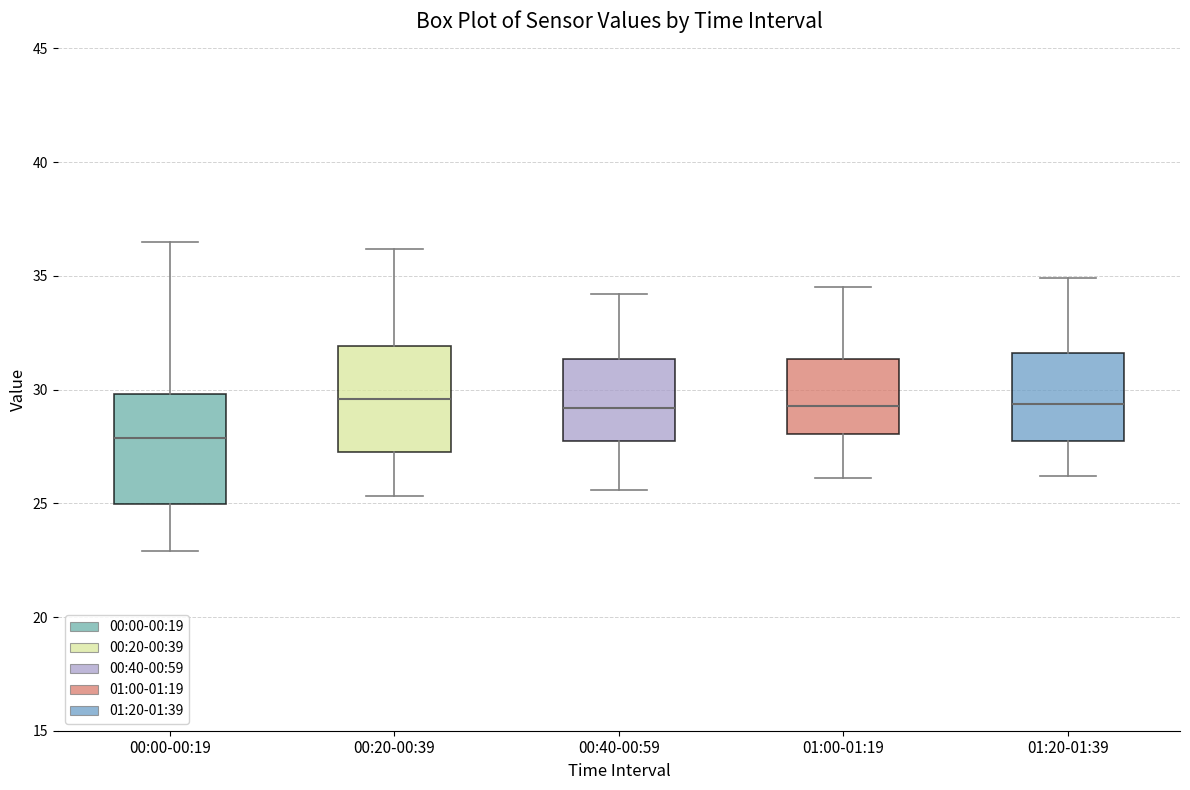

Reading left to right, transcribe this box plot: for each box, give where its median line is, the range the box spans, and where its two whiskers end, as read against the y-axis. The values are not printed on the chart, so give them approximately, as read against the axis.

00:00-00:19: median 28.0, box 25.0 to 30.0, whiskers 23.0 to 36.5
00:20-00:39: median 29.5, box 27.5 to 32.0, whiskers 25.5 to 36.0
00:40-00:59: median 29.0, box 28.0 to 31.5, whiskers 25.5 to 34.0
01:00-01:19: median 29.5, box 28.0 to 31.5, whiskers 26.0 to 34.5
01:20-01:39: median 29.5, box 27.5 to 31.5, whiskers 26.0 to 35.0